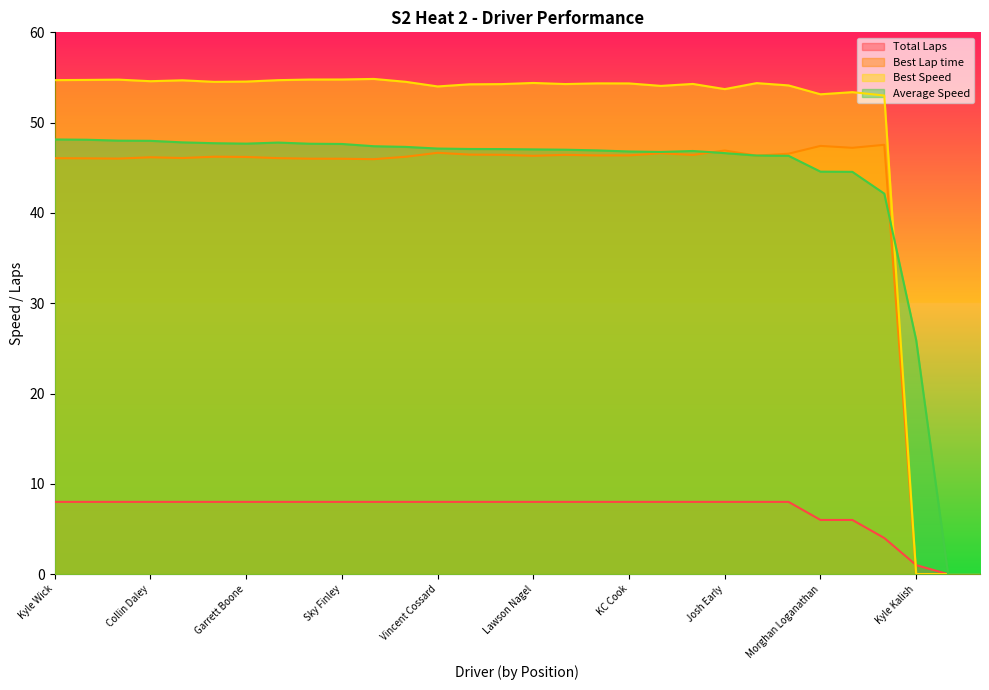

How many data points does each series have?

30